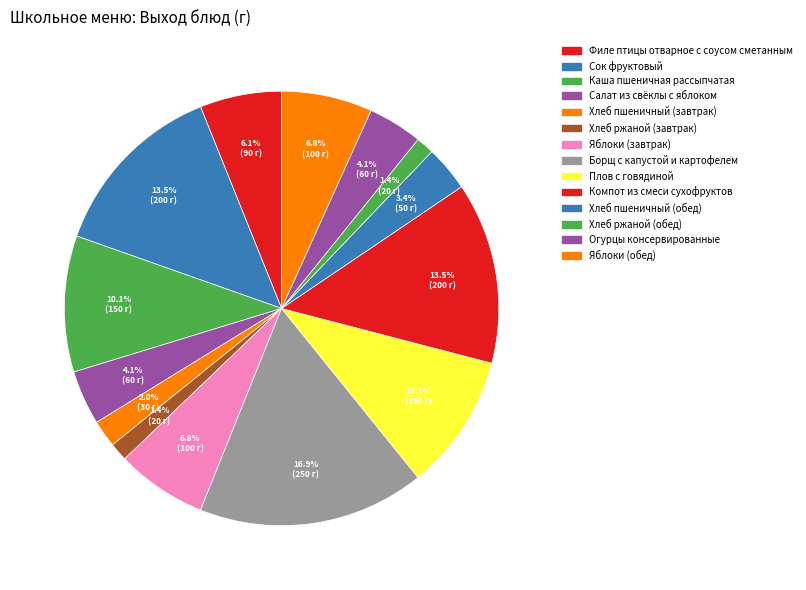

Approximately how many times larger is the value at Каша пшеничная рассыпчатая compared to Филе птицы отварное с соусом сметанным?

1.7